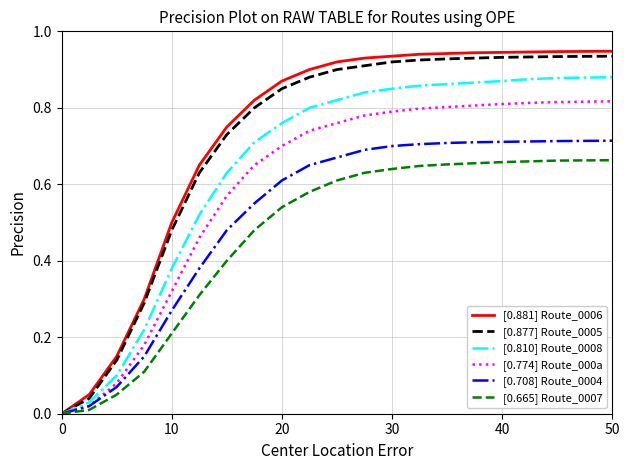

Which series has the widest spread of values?

[0.881] Route_0006